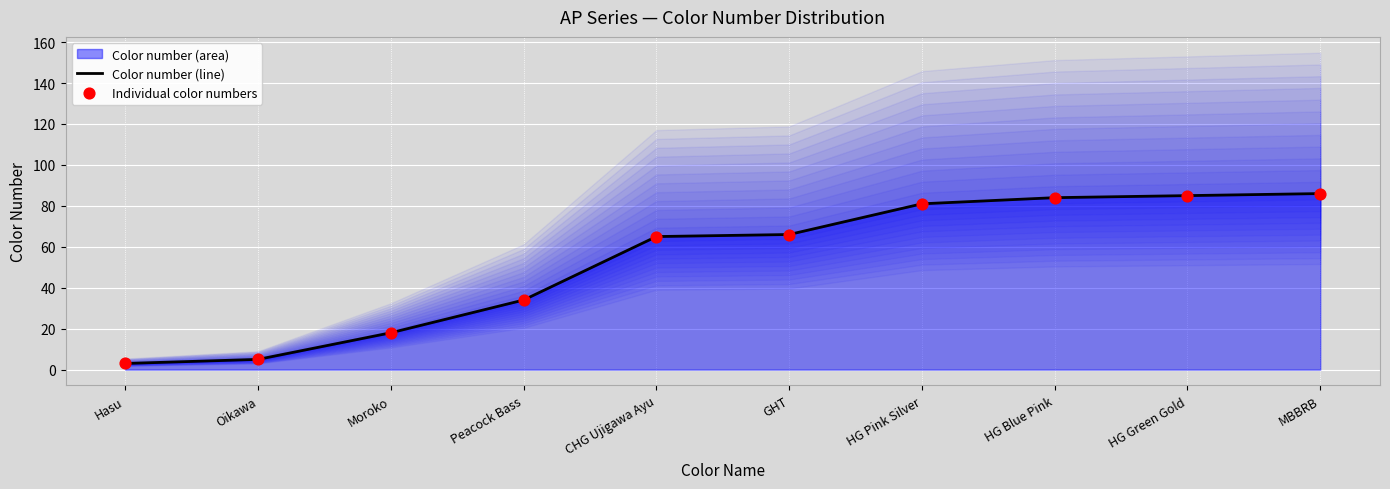

Which series has the largest Y range (max minus min)?

Color number (line)